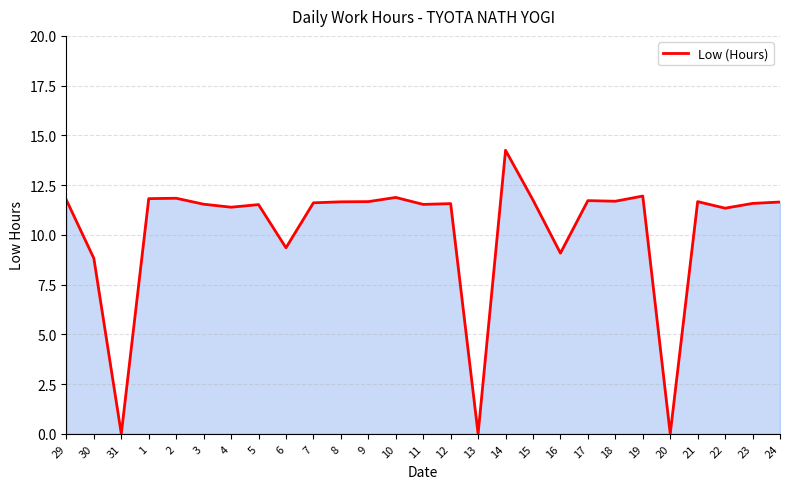

True or false: the data shows 7.8 at 20.

False